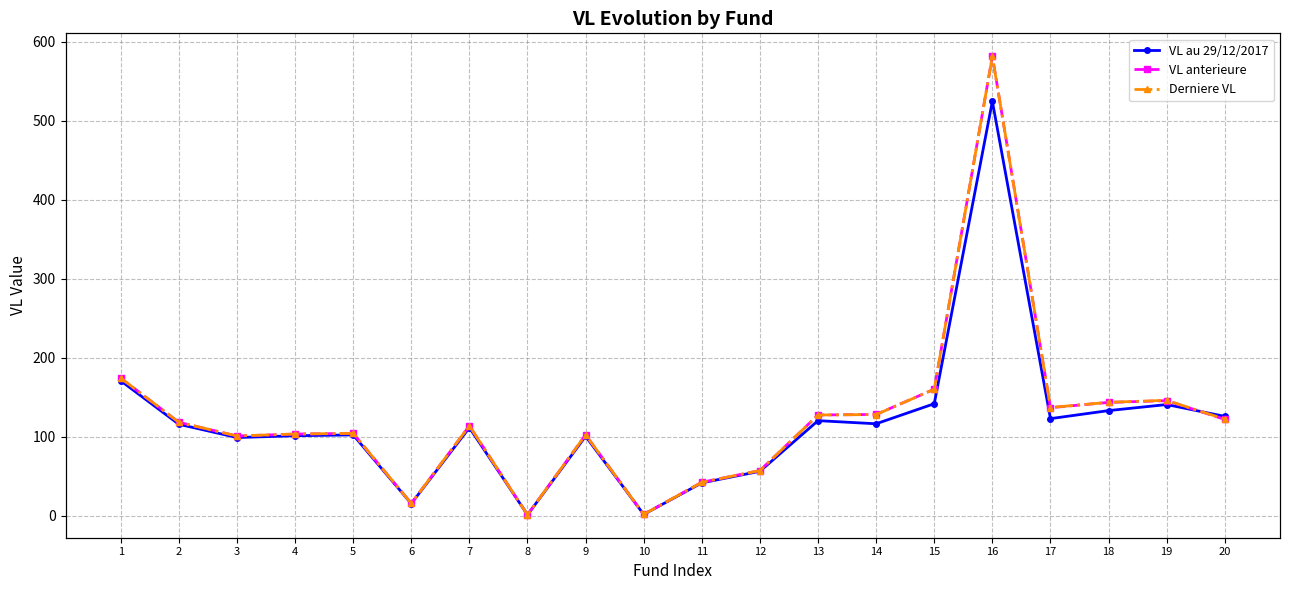

What is the difference between the maximum and minimum values in the Derniere VL series?

580.8